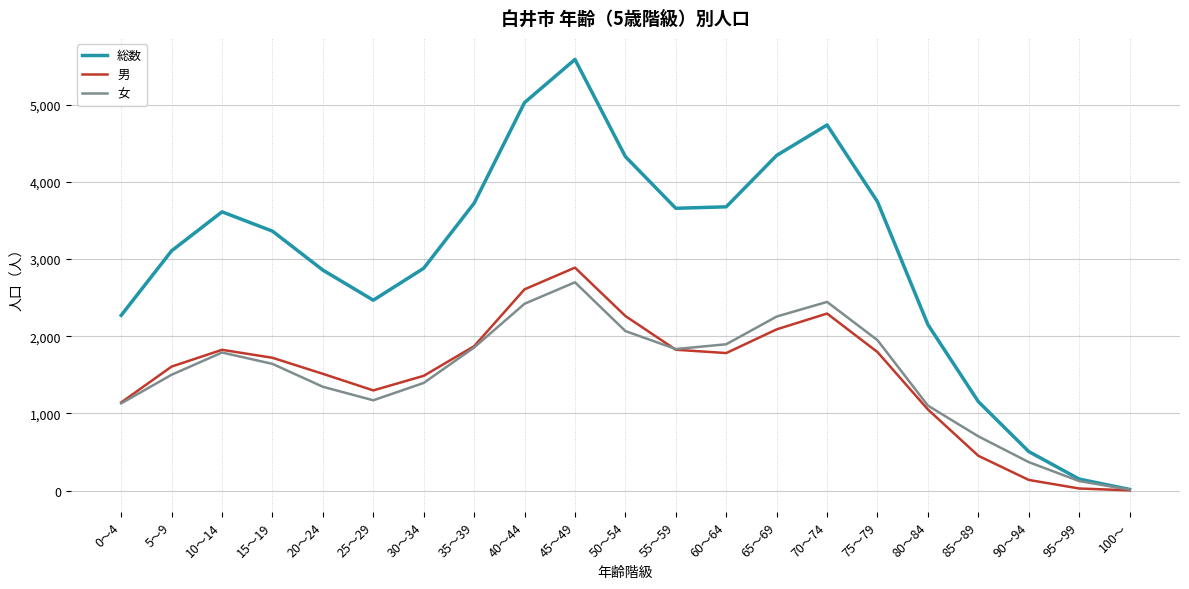

At which label does 総数 reach its minimum?

100～